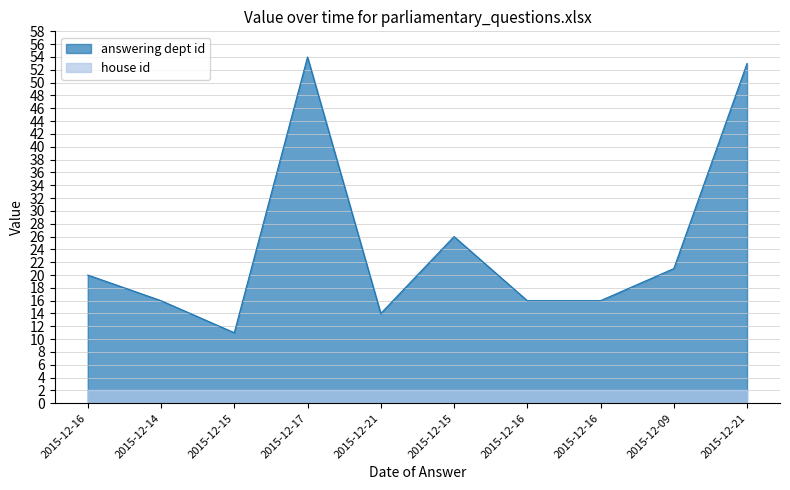

What is the difference between the maximum and minimum values?

43